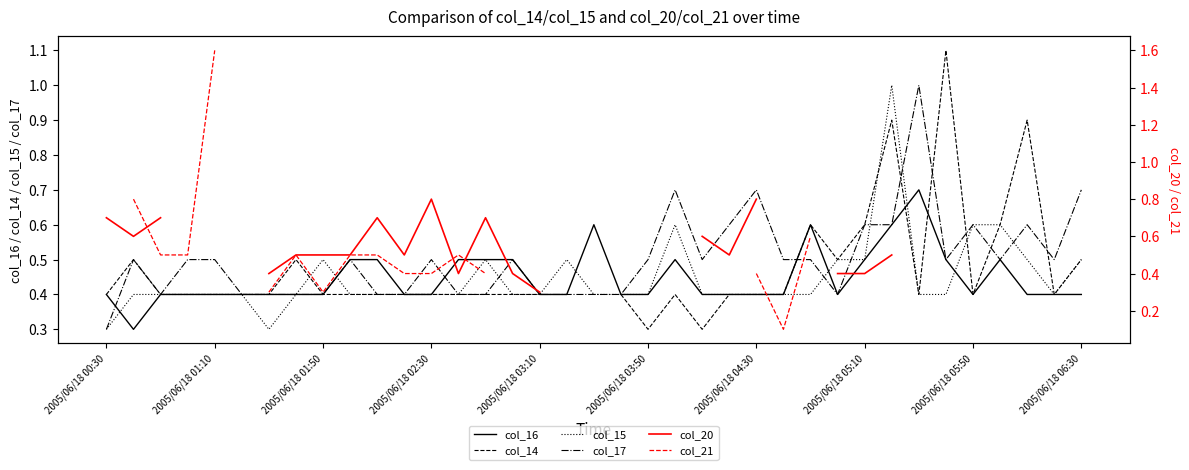

After their last crossing, which series has the higher values: col_20 or col_17?

col_20